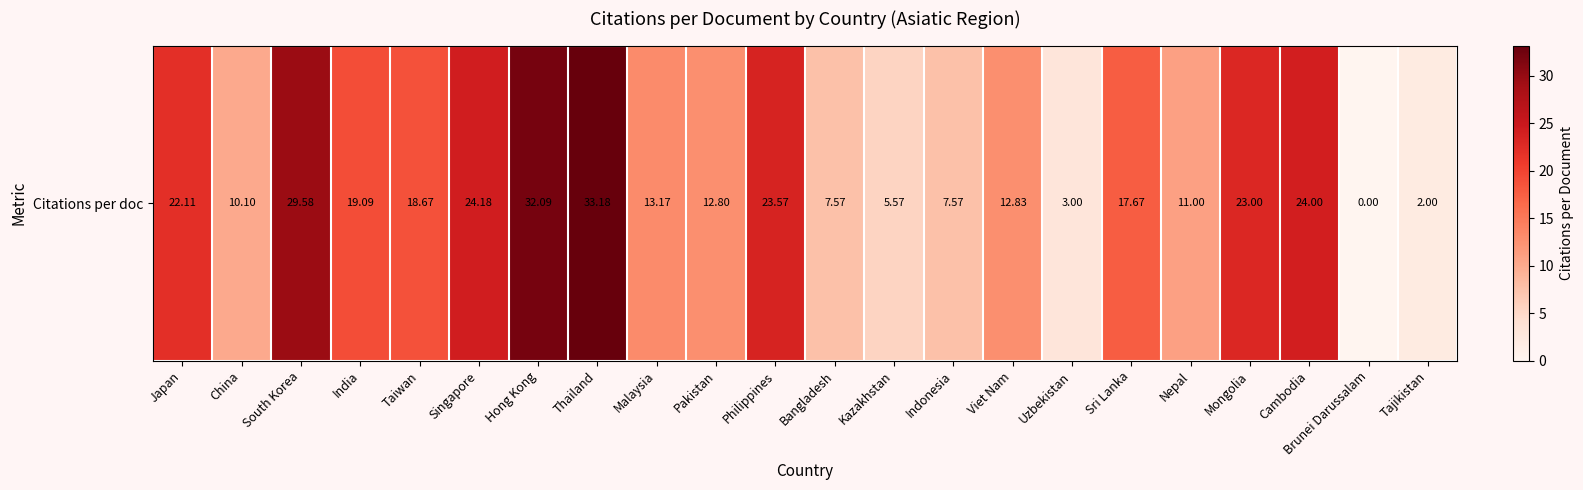

At which label is the value closest to 16?

Sri Lanka